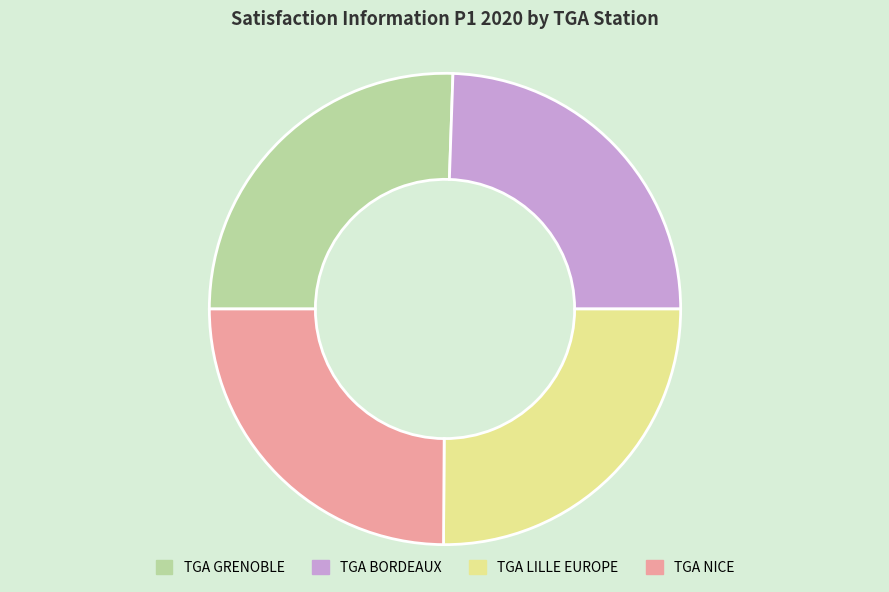

The TGA LILLE EUROPE slice represents 25% of the pie. True or false?

True